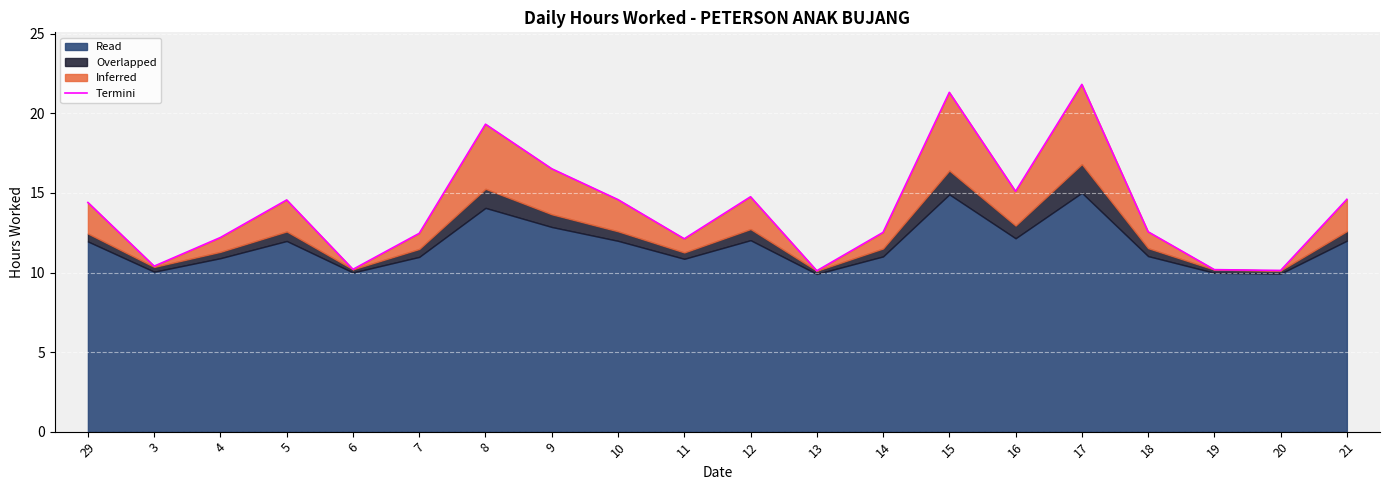

Reading right to left, list all the values displayed in this chart.

14.6	10.1	10.2	12.6	21.8	15.1	21.3	12.5	10.1	14.8	12.1	14.6	16.5	19.3	12.5	10.2	14.6	12.2	10.4	14.4